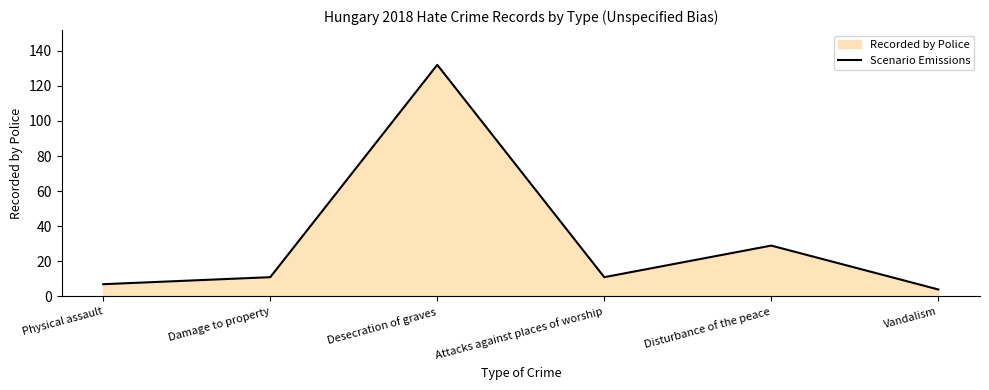

What is the minimum value shown in the chart?

4